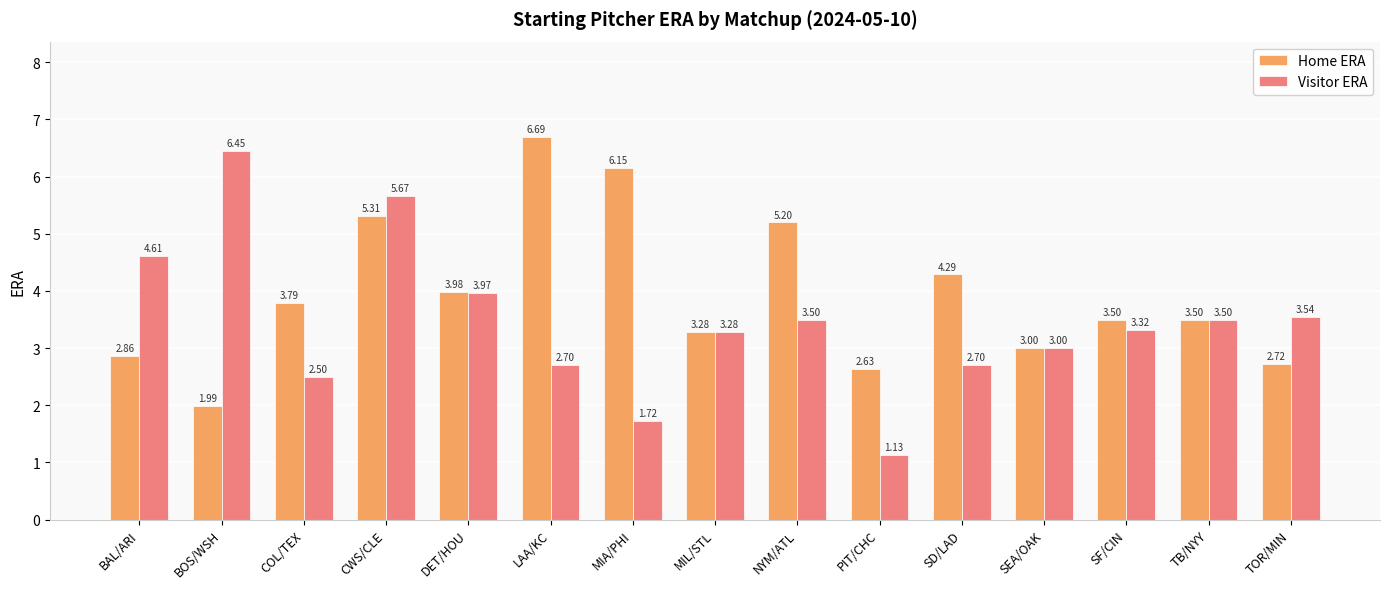

How many values in the Visitor ERA series are below 3?

5